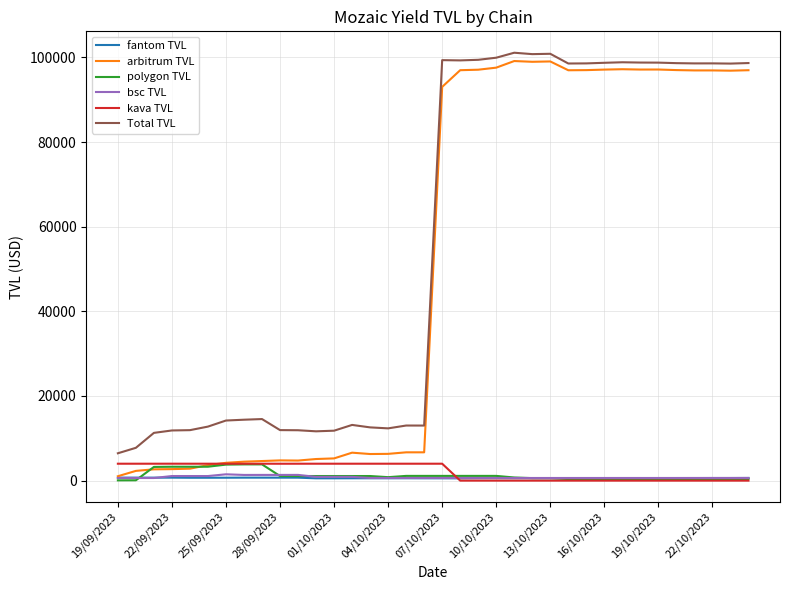

In Total TVL, how many points are lower than both neighbors (excluding endpoints)?

8